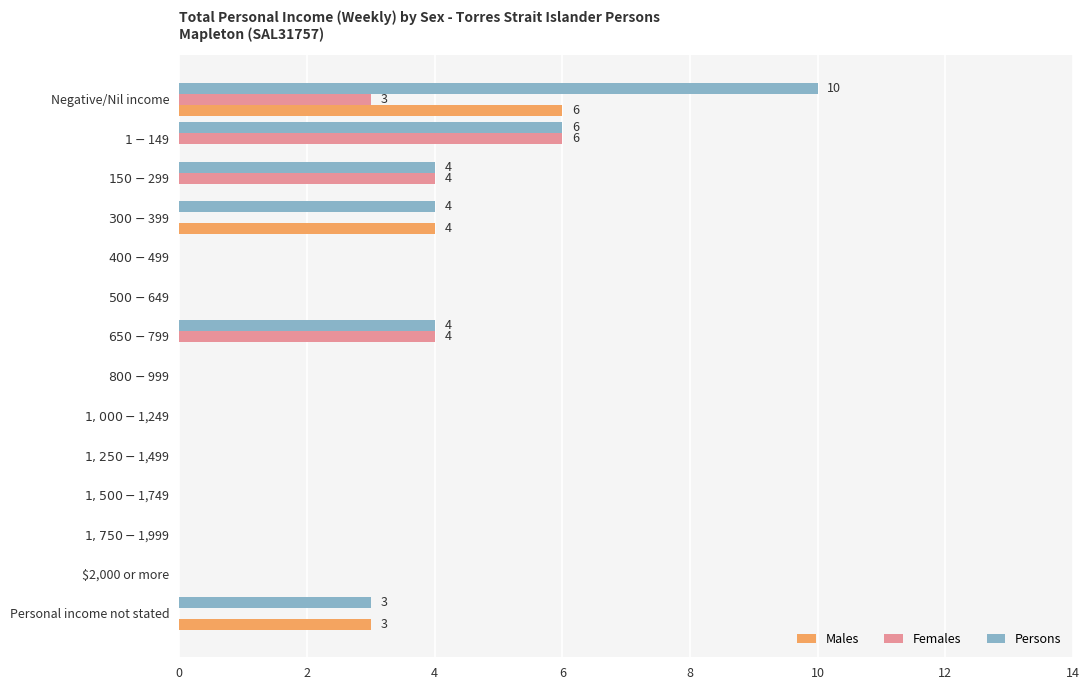

What is the sum of all Persons values?

31